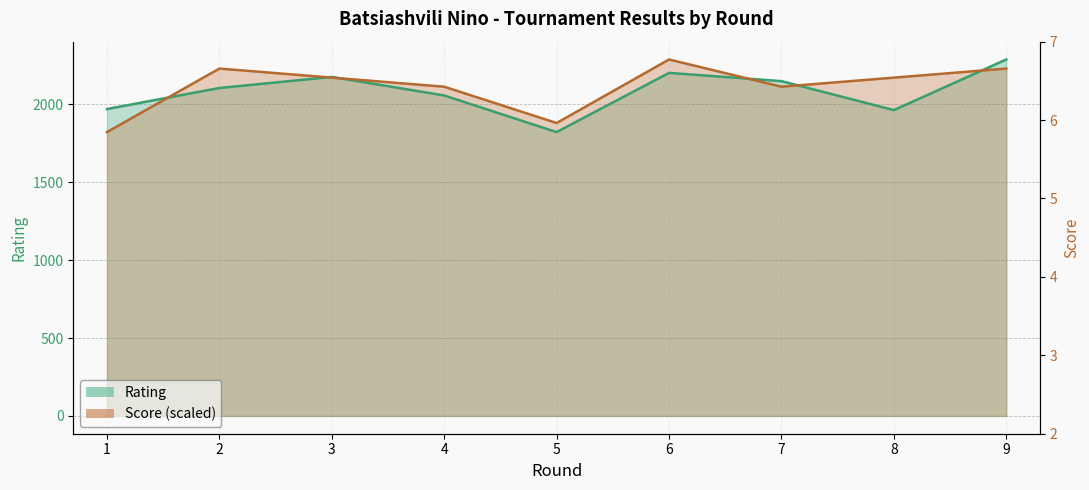

Is the value of Rating at 9 greater than the value of Score at 7?

Yes